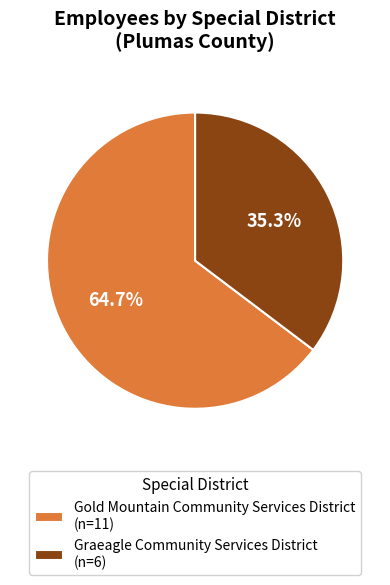

What is the majority slice?

Gold Mountain Community Services District